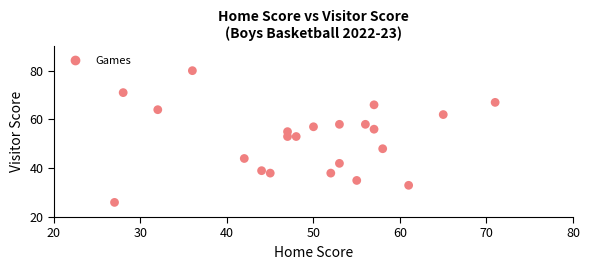

What is the range of Y values (max minus min)?

54